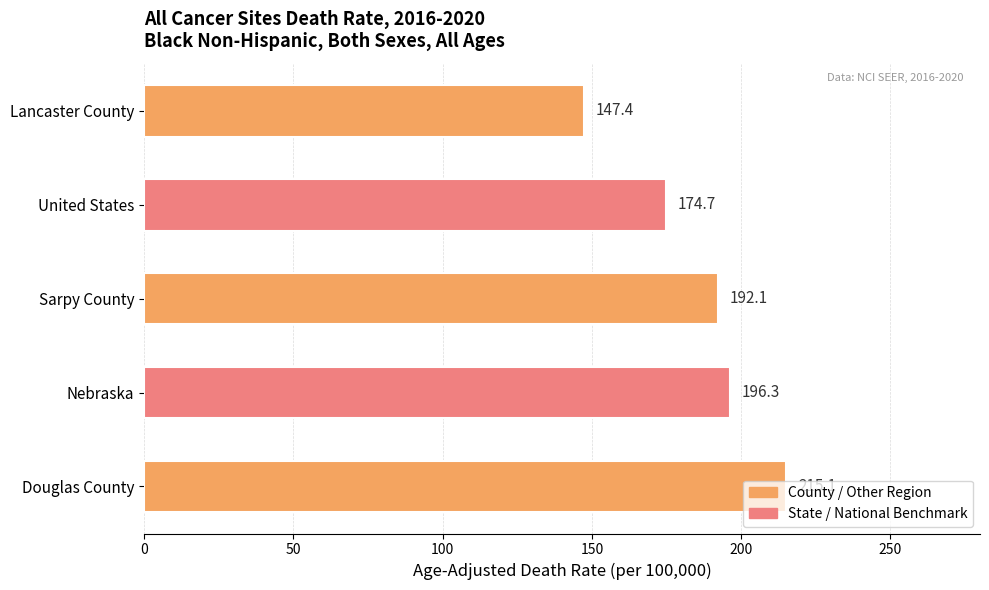

What is the difference between the maximum and minimum values?

67.7